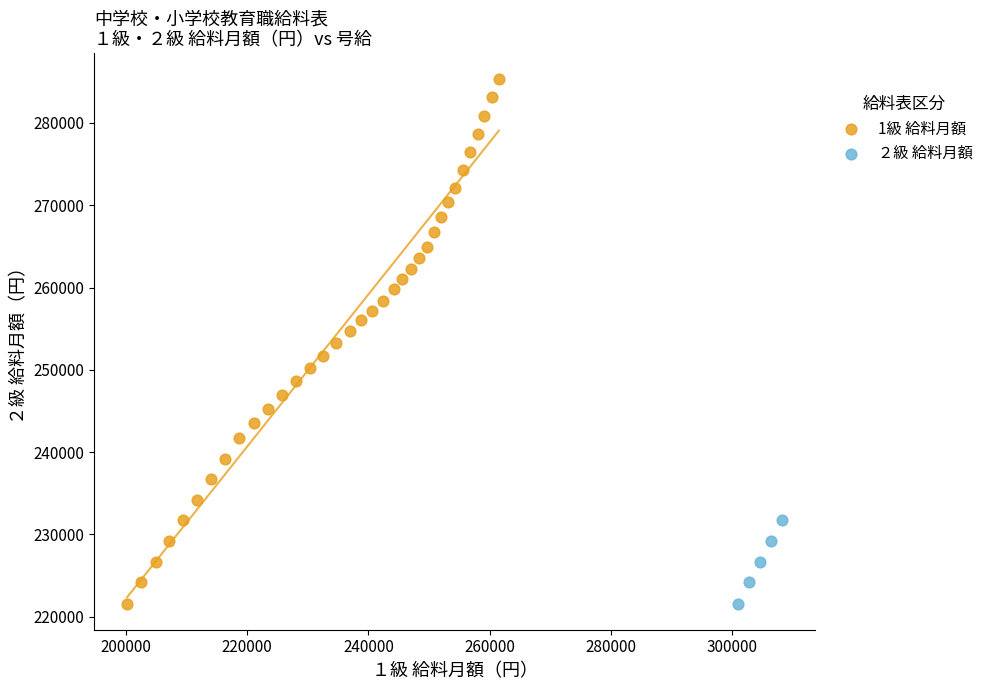

Which series contains the highest Y value?

1級 給料月額